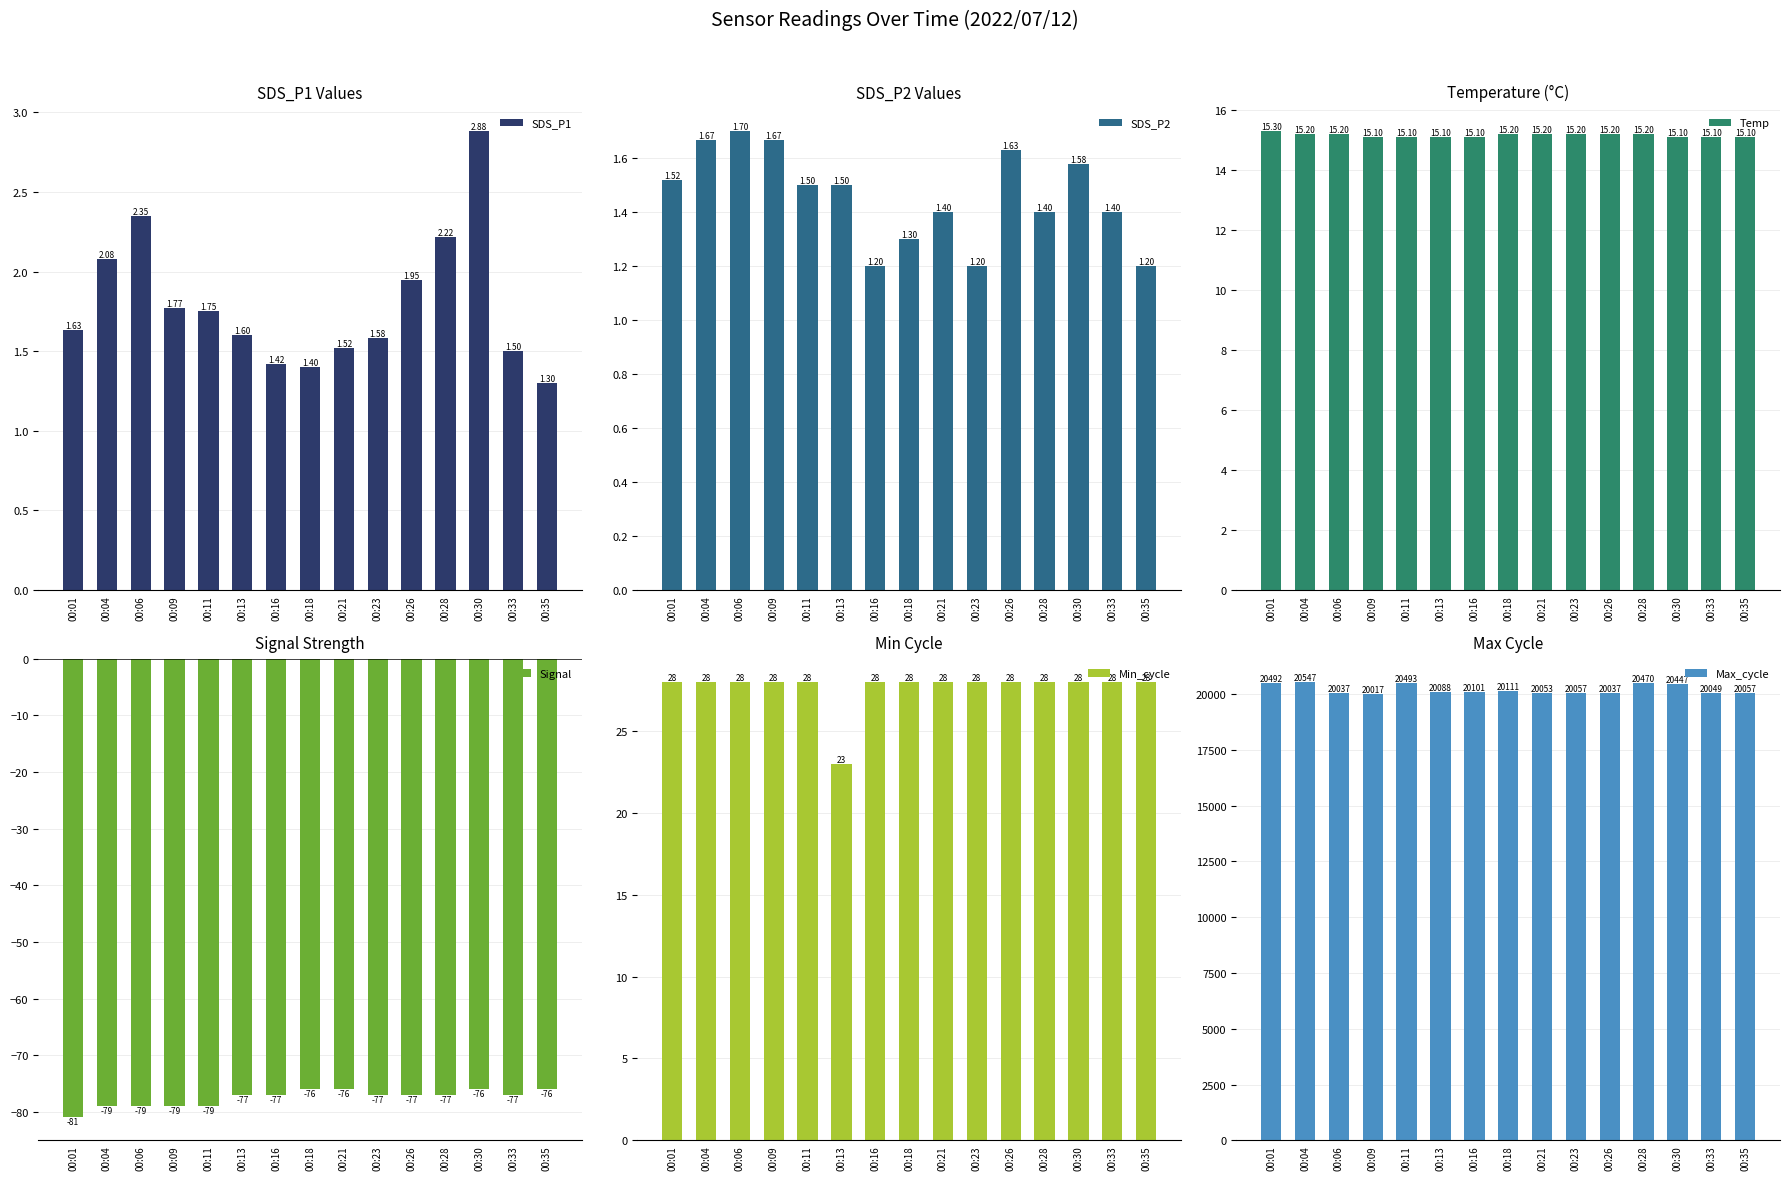

Reading left to right, extract all data points from this chart.

SDS_P1: 00:01=1.6	00:04=2.1	00:06=2.4	00:09=1.8	00:11=1.8	00:13=1.6	00:16=1.4	00:18=1.4	00:21=1.5	00:23=1.6	00:26=1.9	00:28=2.2	00:30=2.9	00:33=1.5	00:35=1.3
SDS_P2: 00:01=1.5	00:04=1.7	00:06=1.7	00:09=1.7	00:11=1.5	00:13=1.5	00:16=1.2	00:18=1.3	00:21=1.4	00:23=1.2	00:26=1.6	00:28=1.4	00:30=1.6	00:33=1.4	00:35=1.2
Temp: 00:01=15.3	00:04=15.2	00:06=15.2	00:09=15.1	00:11=15.1	00:13=15.1	00:16=15.1	00:18=15.2	00:21=15.2	00:23=15.2	00:26=15.2	00:28=15.2	00:30=15.1	00:33=15.1	00:35=15.1
Signal: 00:01=-81.0	00:04=-79.0	00:06=-79.0	00:09=-79.0	00:11=-79.0	00:13=-77.0	00:16=-77.0	00:18=-76.0	00:21=-76.0	00:23=-77.0	00:26=-77.0	00:28=-77.0	00:30=-76.0	00:33=-77.0	00:35=-76.0
Min_cycle: 00:01=28.0	00:04=28.0	00:06=28.0	00:09=28.0	00:11=28.0	00:13=23.0	00:16=28.0	00:18=28.0	00:21=28.0	00:23=28.0	00:26=28.0	00:28=28.0	00:30=28.0	00:33=28.0	00:35=28.0
Max_cycle: 00:01=20492.0	00:04=20547.0	00:06=20037.0	00:09=20017.0	00:11=20493.0	00:13=20088.0	00:16=20101.0	00:18=20111.0	00:21=20053.0	00:23=20057.0	00:26=20037.0	00:28=20470.0	00:30=20447.0	00:33=20049.0	00:35=20057.0